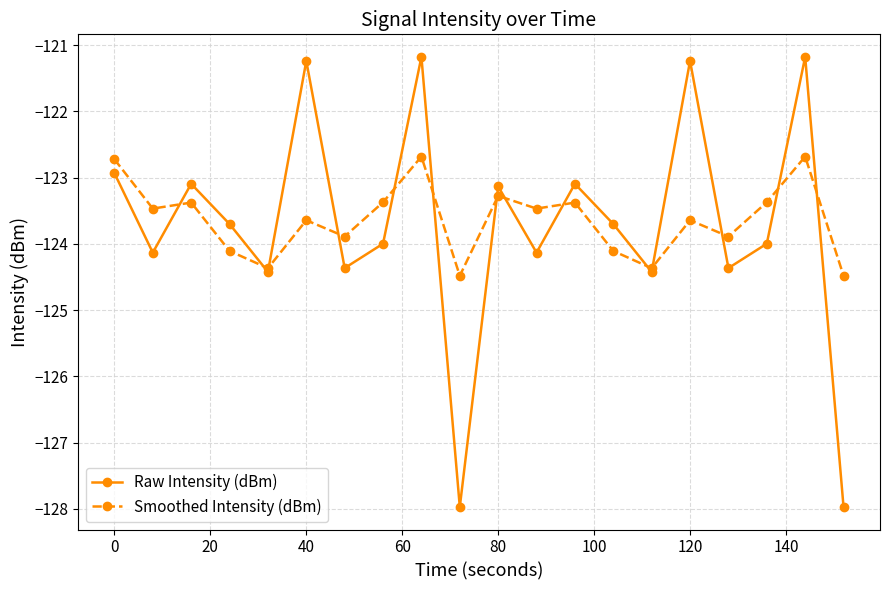

What are all the series names shown in the legend?

Raw Intensity (dBm), Smoothed Intensity (dBm)